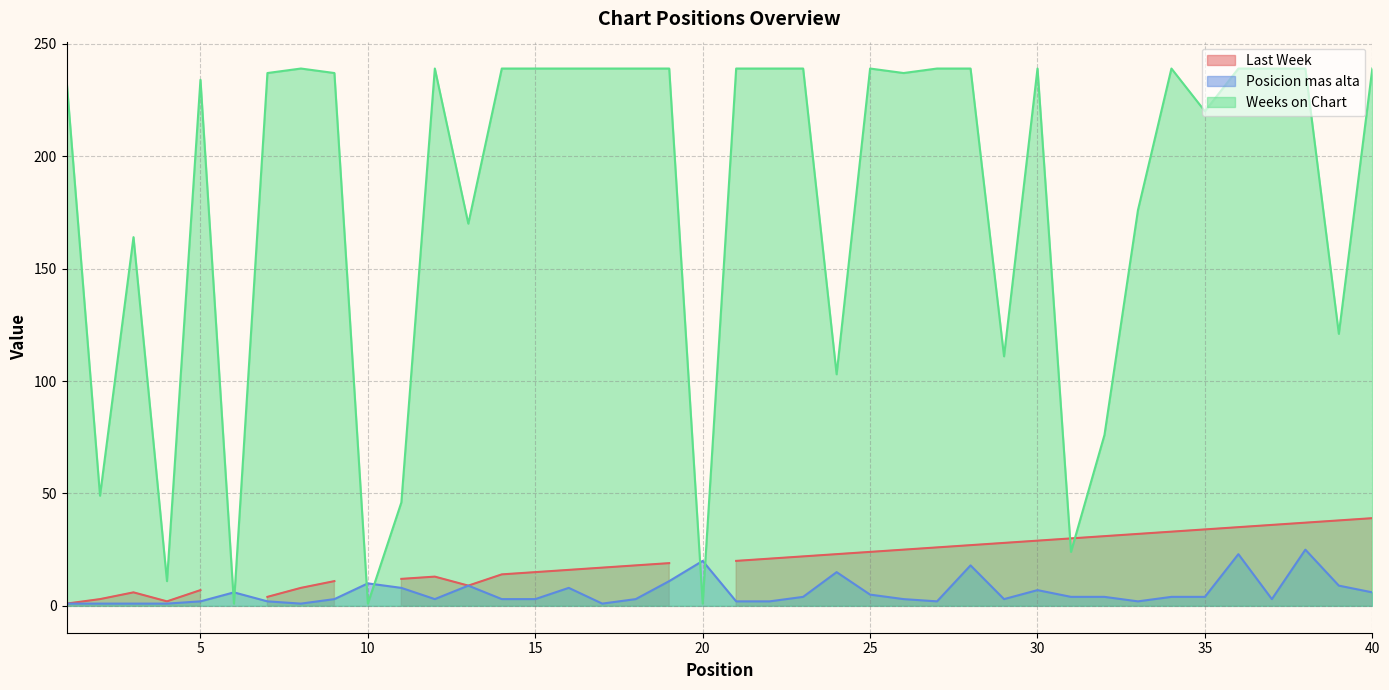

The value of Weeks on Chart at 4 is 11. True or false?

True